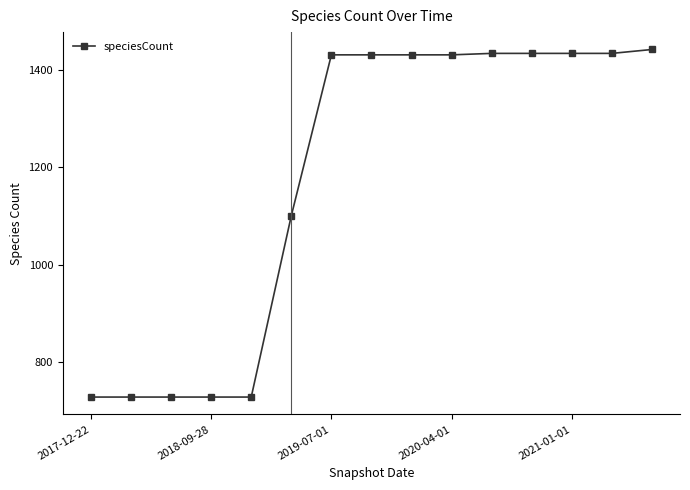

What is the value of the 6th point from the left?

1101